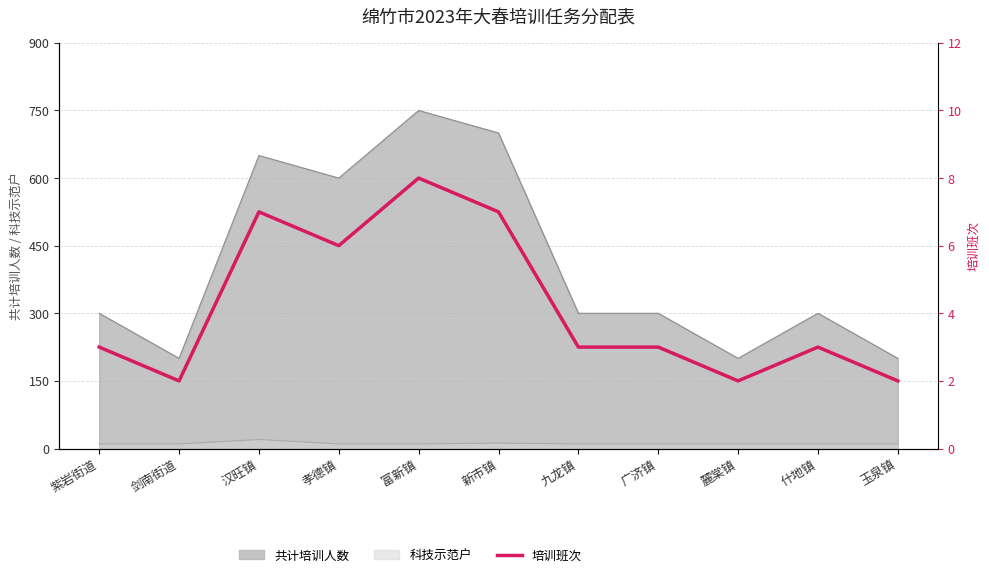

The value at 玉泉镇 is 1. True or false?

False